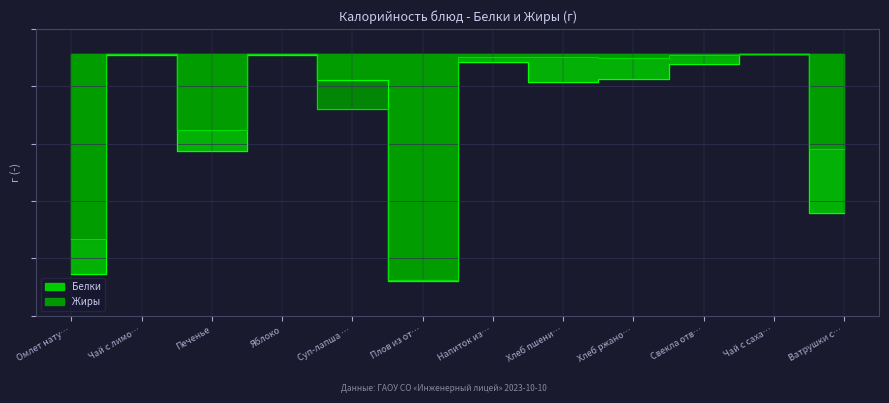

Reading left to right, transcribe all the data shown in this chart.

Белки: -17.7	-0.1	-7.8	-0.1	-2.1	-18.3	-0.7	-2.3	-2.0	-0.8	-0.0	-12.8
Жиры: -14.9	-0.0	-6.1	-0.0	-4.4	-18.2	-0.3	-0.2	-0.4	-0.1	-0.0	-7.6